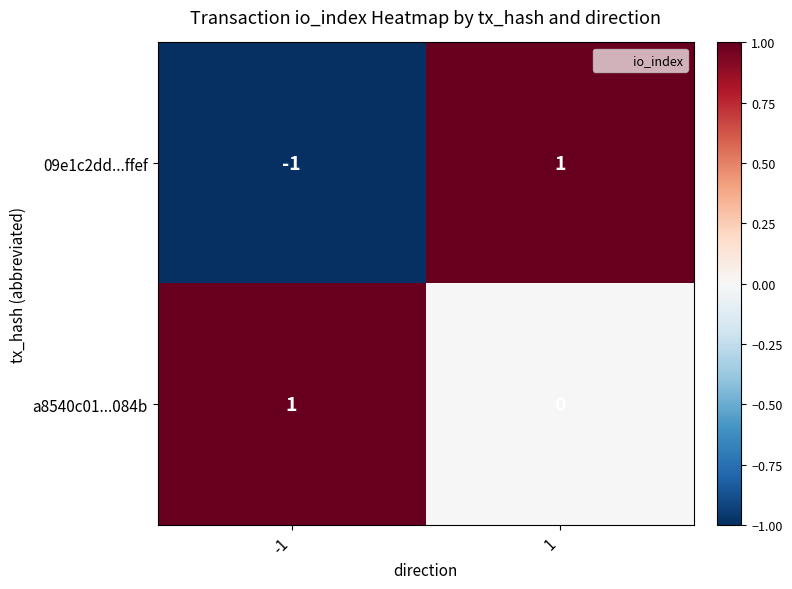

Which series has the largest total across all categories?

a8540c01...084b